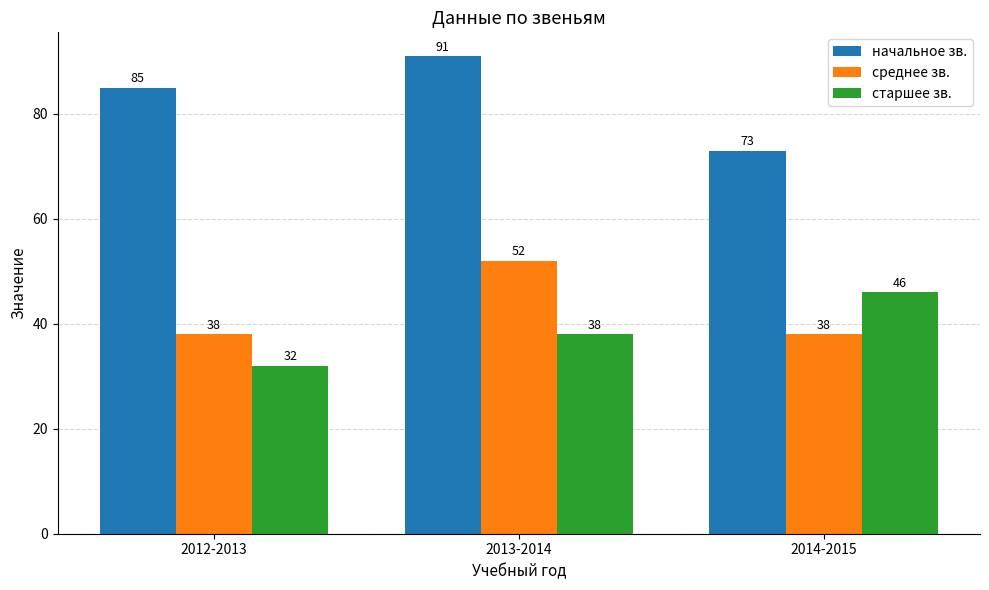

The value of старшее зв. at 2013-2014 is 38. True or false?

True